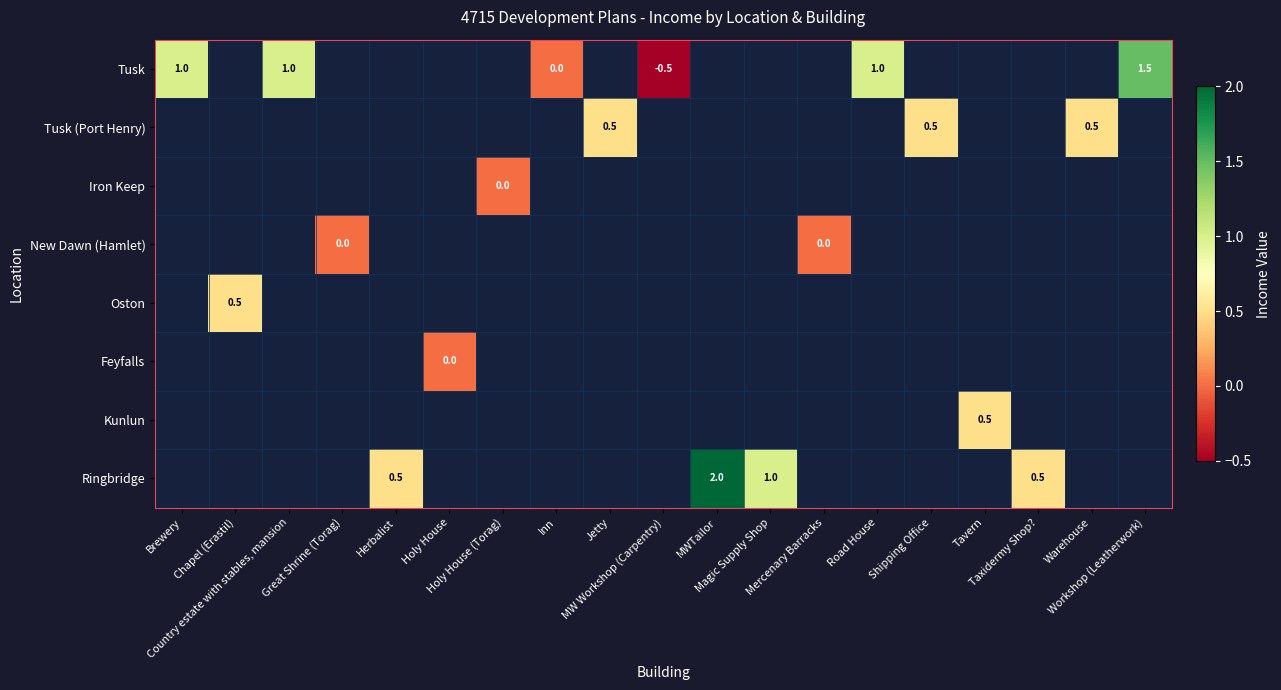

How many series are shown in this chart?

8